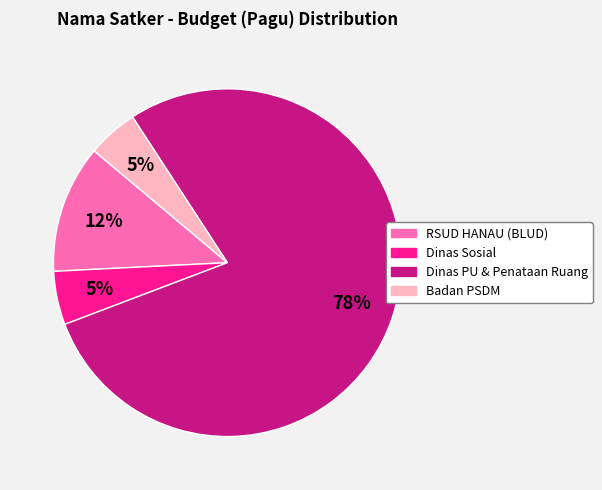

To the nearest percent, what is the average slice percentage?

25%